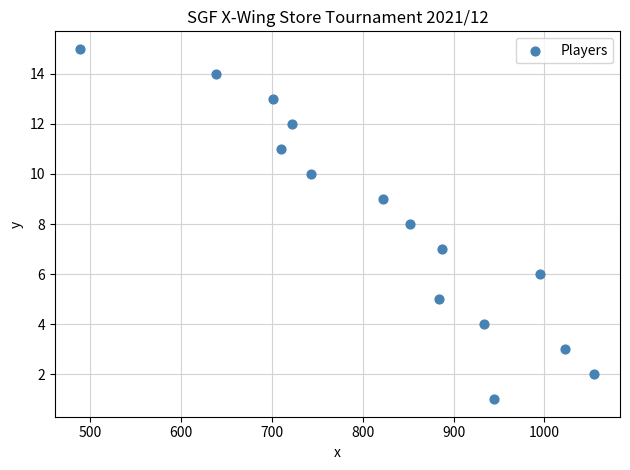

What is the range of Y values (max minus min)?

14